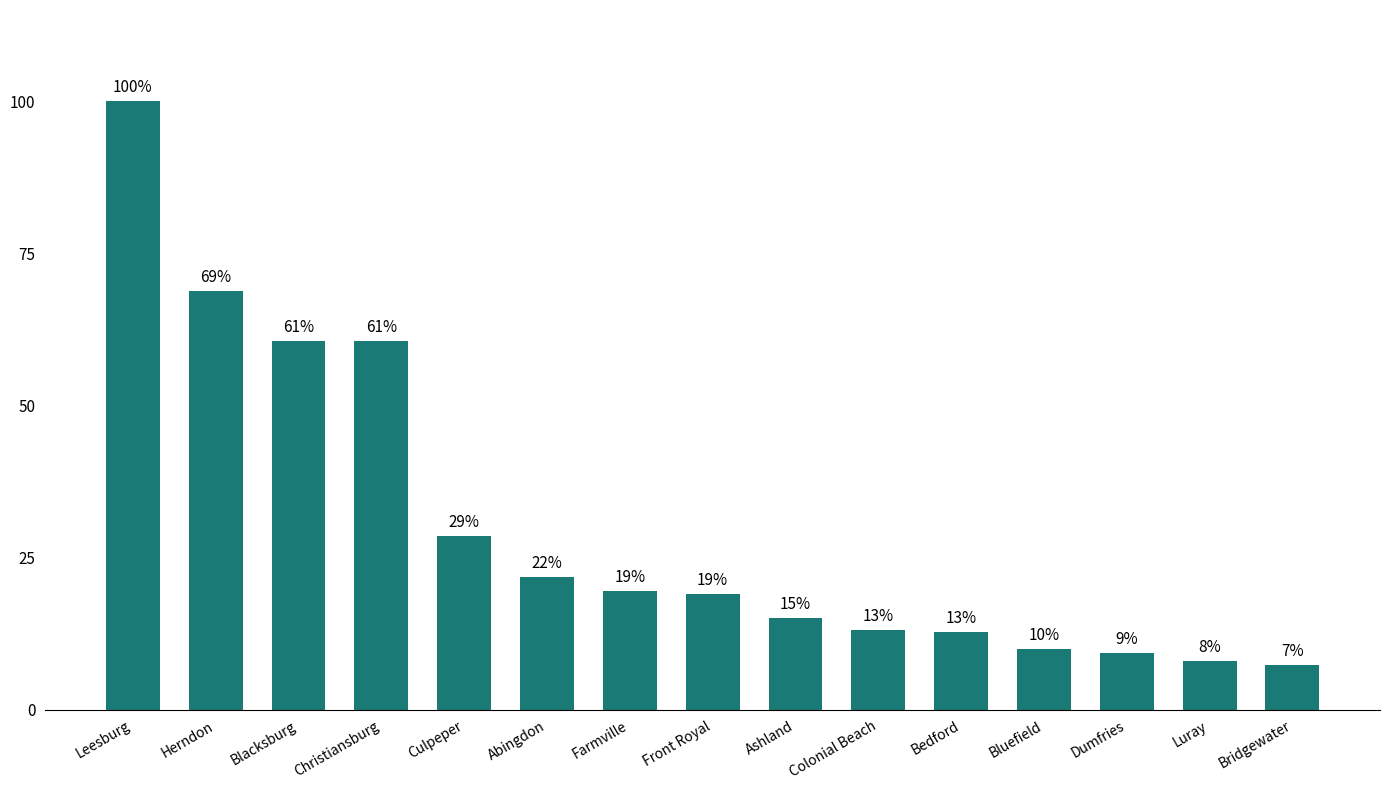

Are the bars horizontal?

No